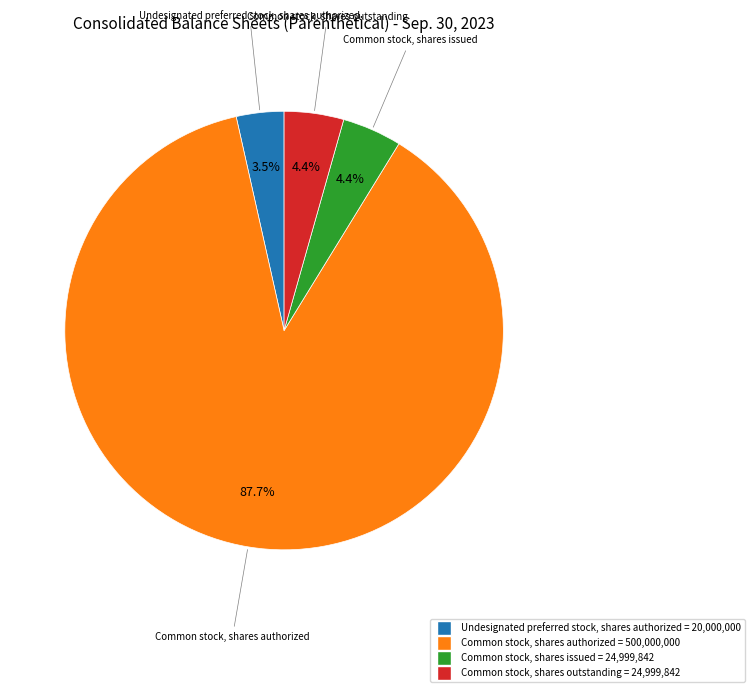

Which slice is the largest?

Common stock, shares authorized = 500,000,000